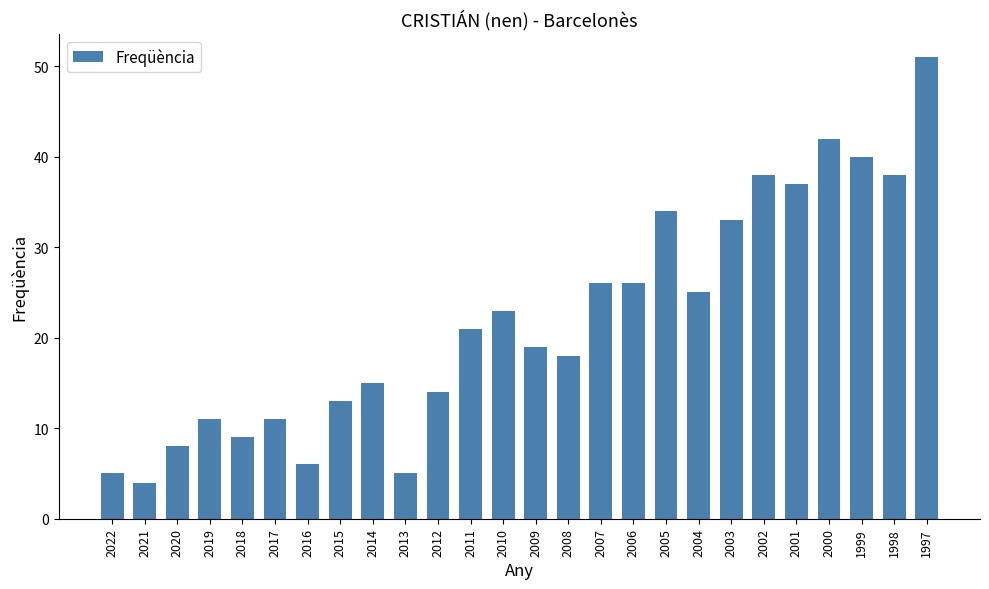

What is the average value?

22